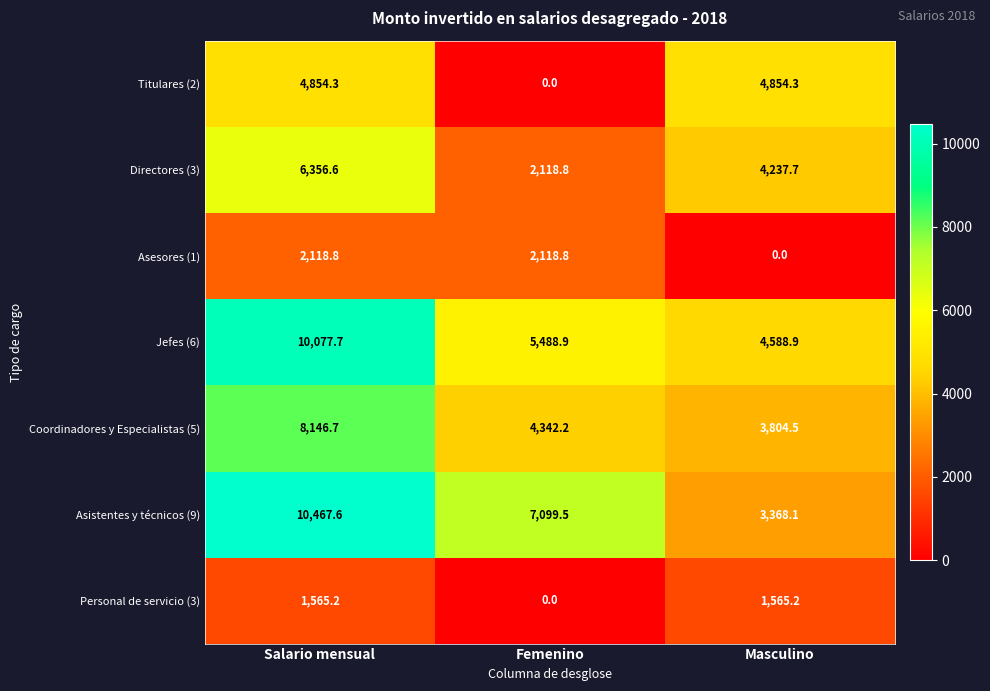

Between Salario mensual and Masculino, which series saw the biggest shift?

Asistentes y técnicos (9)